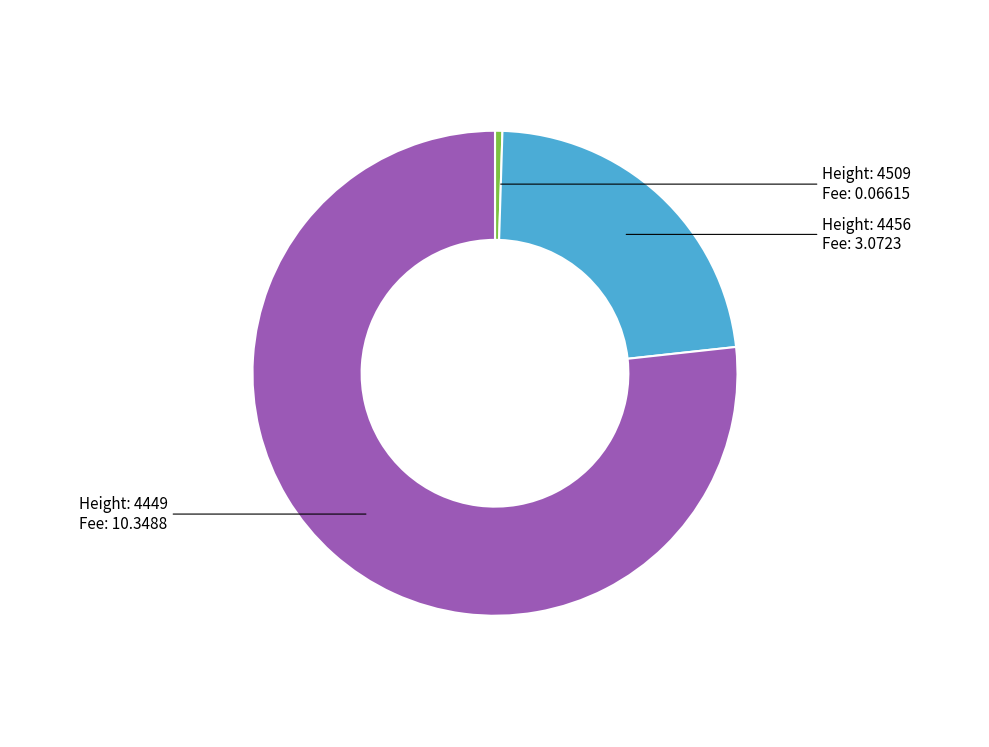

Is there a majority slice in this chart?

Yes